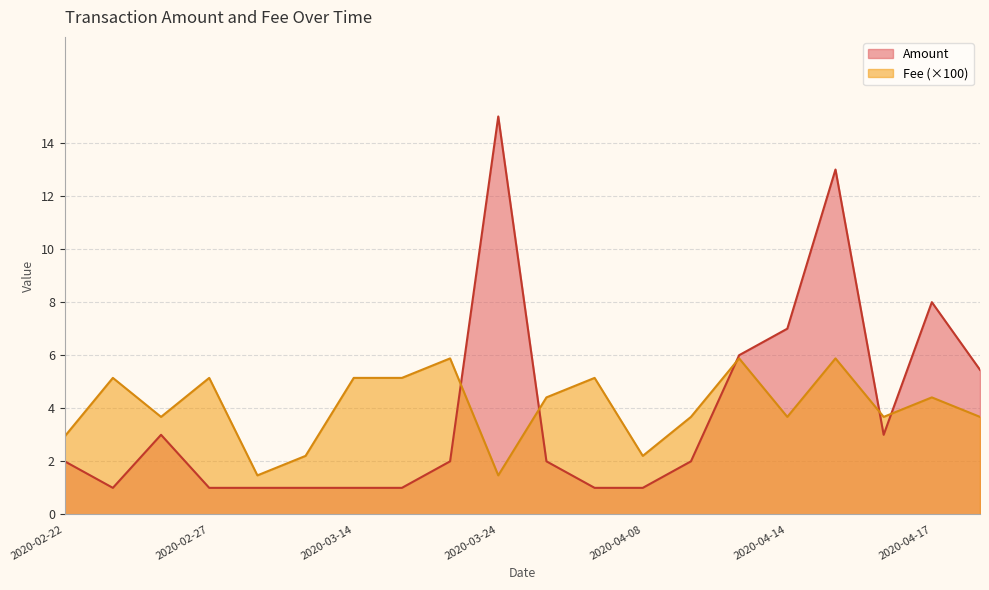

At which category does the chart reach its peak across all series?

2020-03-24